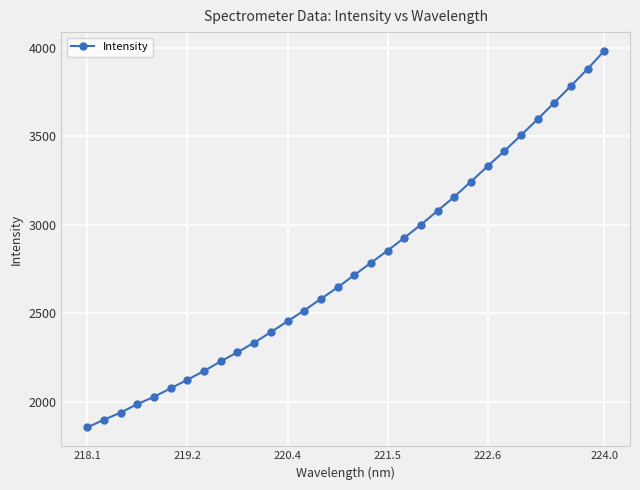

What is the maximum value shown in the chart?

3980.6